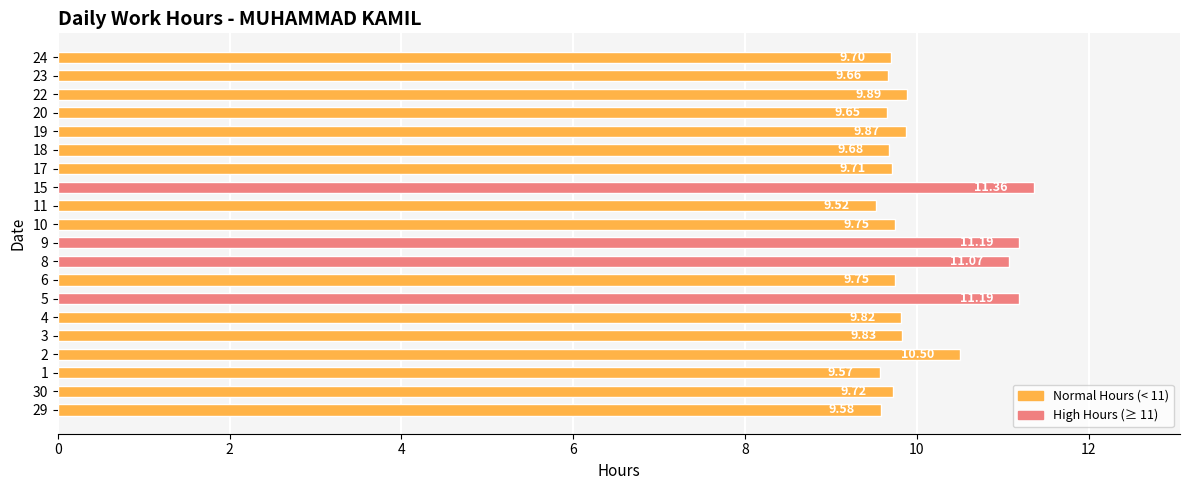

Which has a higher value, 15 or 22?

15